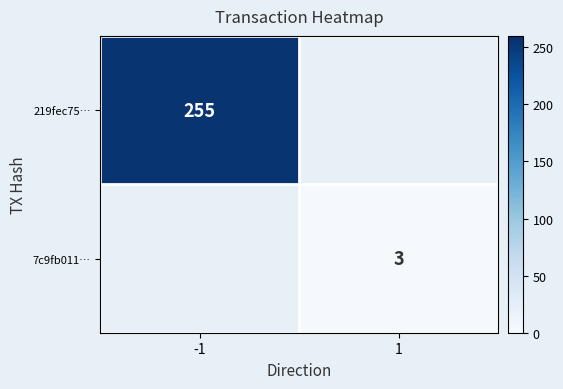

The value of 219fec75… at -1 is 363. True or false?

False